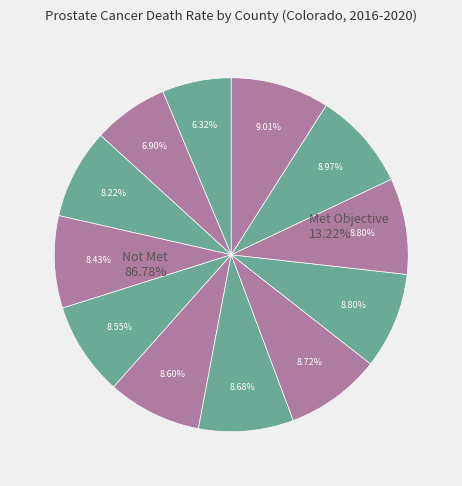

How many slices are in this pie chart?

12